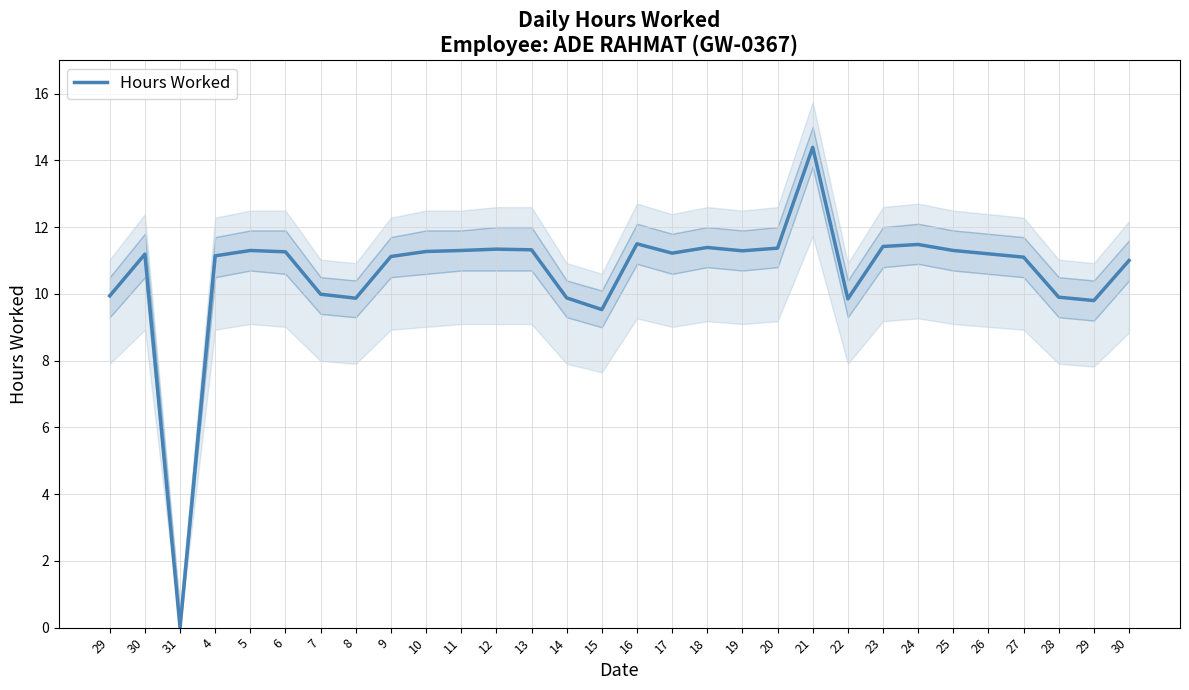

The value at 25 is 20.3. True or false?

False